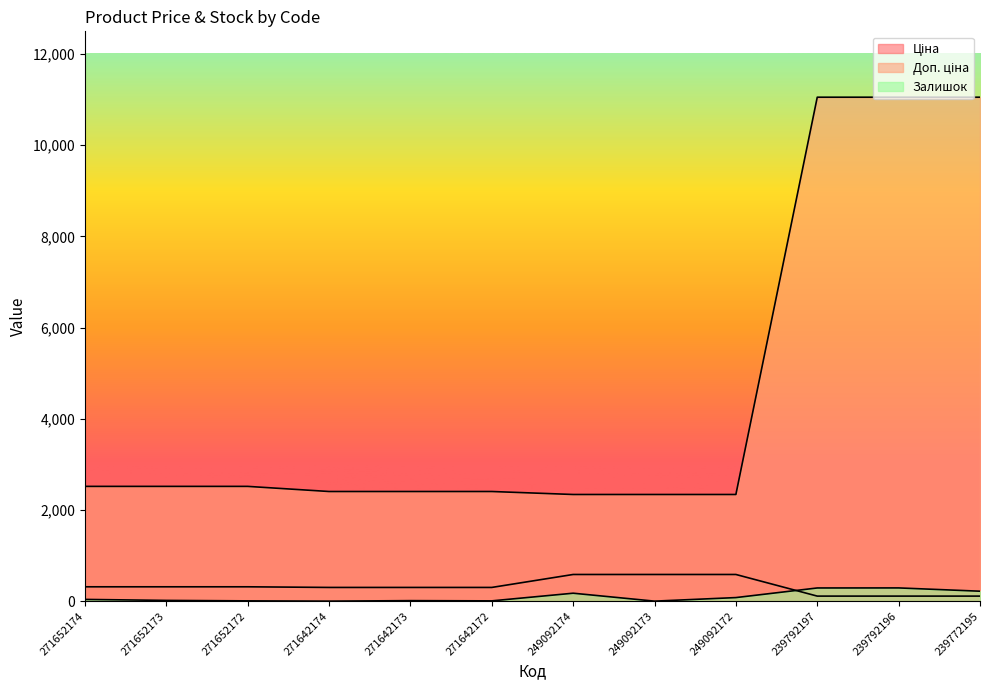

Rank the categories by Залишок value from lowest to highest.

271642174, 249092173, 271652172, 271642172, 271642173, 271652173, 271652174, 249092172, 249092174, 239772195, 239792197, 239792196